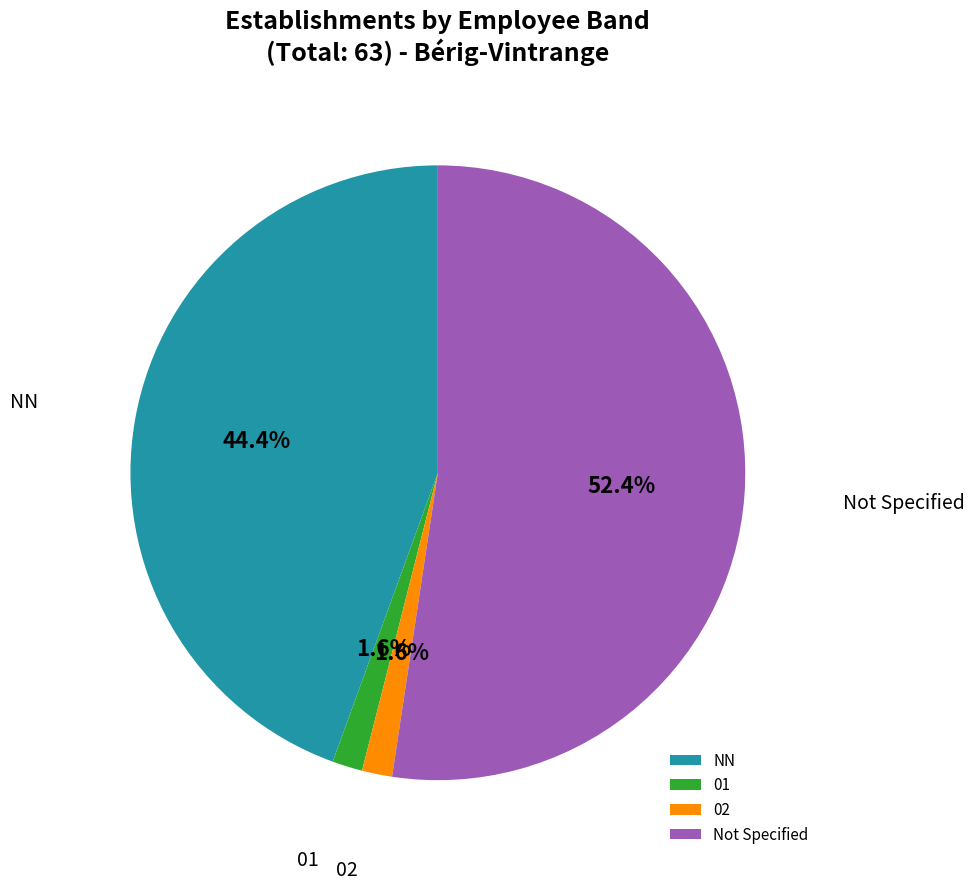

Does any single category account for the majority?

Yes